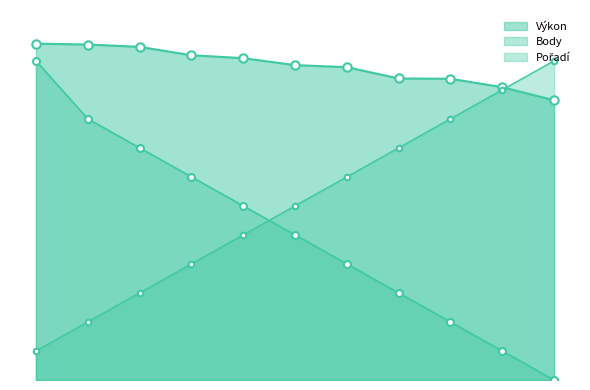

Reading left to right, extract all data points from this chart.

Výkon: 11.6	11.6	11.5	11.2	11.1	10.8	10.8	10.4	10.4	10.1	9.6
Body: 11.0	9.0	8.0	7.0	6.0	5.0	4.0	3.0	2.0	1.0	0.0
Pořadí: 1.0	2.0	3.0	4.0	5.0	6.0	7.0	8.0	9.0	10.0	11.0